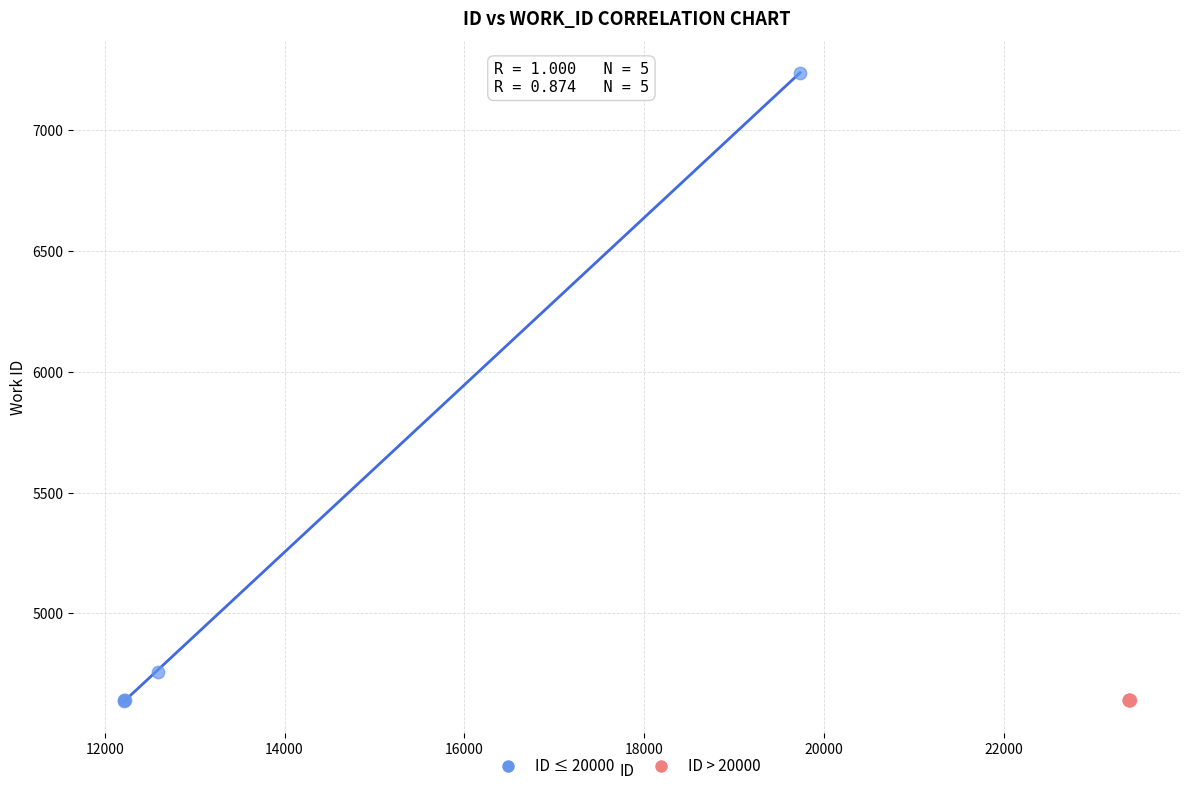

Which series has the widest spread of Y values?

ID ≤ 20000